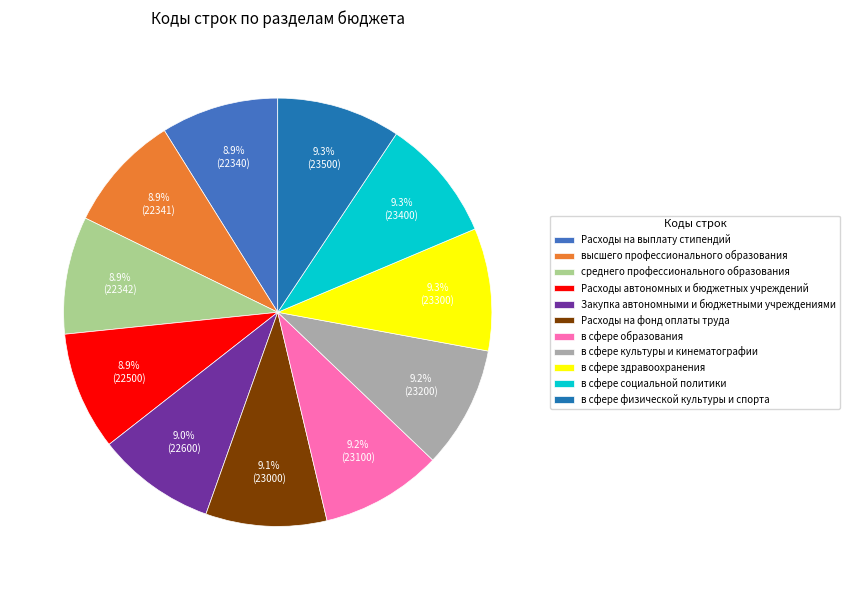

Count the number of slices in the pie.

11